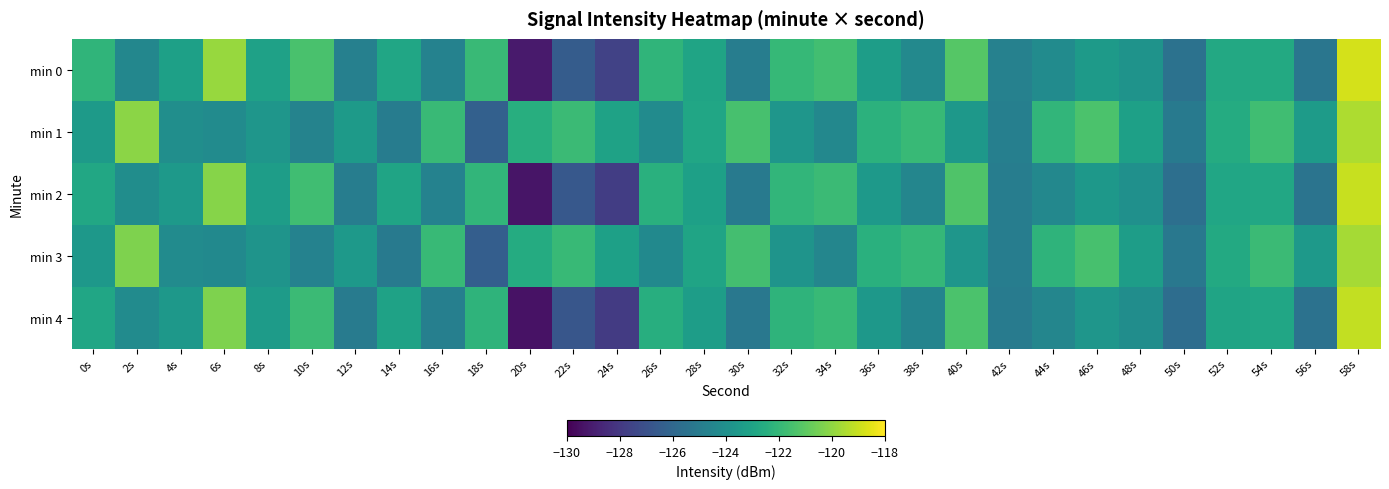

Reading left to right, transcribe all the data shown in this chart.

min 0: 0s=-122.1	2s=-124.4	4s=-123.2	6s=-119.9	8s=-123.1	10s=-121.5	12s=-124.8	14s=-122.9	16s=-124.7	18s=-121.9	20s=-129.1	22s=-126.5	24s=-127.7	26s=-122.1	28s=-123.0	30s=-124.9	32s=-122.0	34s=-121.6	36s=-123.3	38s=-124.3	40s=-121.1	42s=-124.7	44s=-124.2	46s=-123.5	48s=-123.8	50s=-125.5	52s=-122.7	54s=-122.7	56s=-125.3	58s=-118.8
min 1: 0s=-123.5	2s=-120.1	4s=-124.1	6s=-124.2	8s=-123.7	10s=-124.6	12s=-123.5	14s=-125.0	16s=-121.8	18s=-126.3	20s=-122.5	22s=-121.8	24s=-123.1	26s=-124.2	28s=-122.9	30s=-121.5	32s=-123.7	34s=-124.4	36s=-122.3	38s=-121.9	40s=-123.6	42s=-124.8	44s=-122.1	46s=-121.4	48s=-123.2	50s=-125.1	52s=-122.6	54s=-121.7	56s=-123.4	58s=-119.5
min 2: 0s=-122.8	2s=-124.1	4s=-123.5	6s=-120.2	8s=-123.3	10s=-121.7	12s=-124.9	14s=-123.0	16s=-124.7	18s=-122.1	20s=-129.3	22s=-126.7	24s=-127.8	26s=-122.4	28s=-123.2	30s=-125.1	32s=-122.1	34s=-121.8	36s=-123.5	38s=-124.5	40s=-121.3	42s=-124.9	44s=-124.4	46s=-123.6	48s=-124.0	50s=-125.6	52s=-122.9	54s=-122.8	56s=-125.4	58s=-119.0
min 3: 0s=-123.6	2s=-120.3	4s=-124.2	6s=-124.3	8s=-123.8	10s=-124.7	12s=-123.5	14s=-125.1	16s=-121.9	18s=-126.4	20s=-122.6	22s=-121.9	24s=-123.2	26s=-124.3	28s=-123.0	30s=-121.6	32s=-123.8	34s=-124.5	36s=-122.4	38s=-122.0	40s=-123.7	42s=-124.9	44s=-122.2	46s=-121.5	48s=-123.3	50s=-125.2	52s=-122.7	54s=-121.8	56s=-123.5	58s=-119.6
min 4: 0s=-122.9	2s=-124.2	4s=-123.6	6s=-120.3	8s=-123.4	10s=-121.8	12s=-125.0	14s=-123.1	16s=-124.8	18s=-122.2	20s=-129.4	22s=-126.8	24s=-127.9	26s=-122.5	28s=-123.3	30s=-125.2	32s=-122.2	34s=-121.9	36s=-123.6	38s=-124.6	40s=-121.4	42s=-125.0	44s=-124.5	46s=-123.7	48s=-124.1	50s=-125.7	52s=-123.0	54s=-122.9	56s=-125.5	58s=-119.1